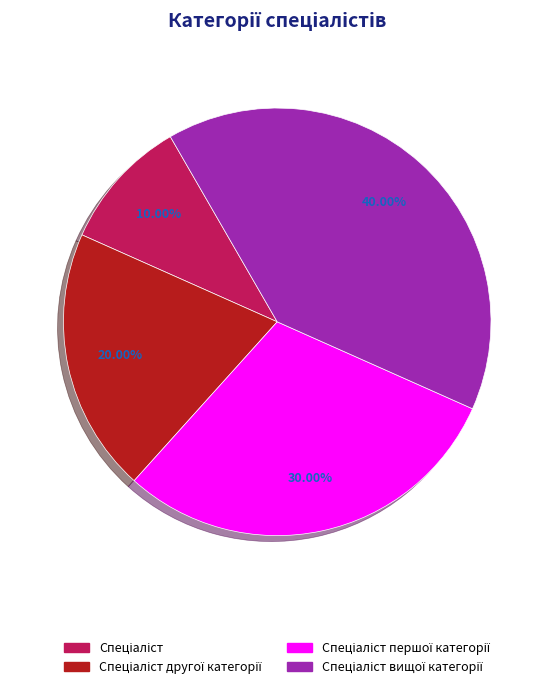

Does any single category account for the majority?

No